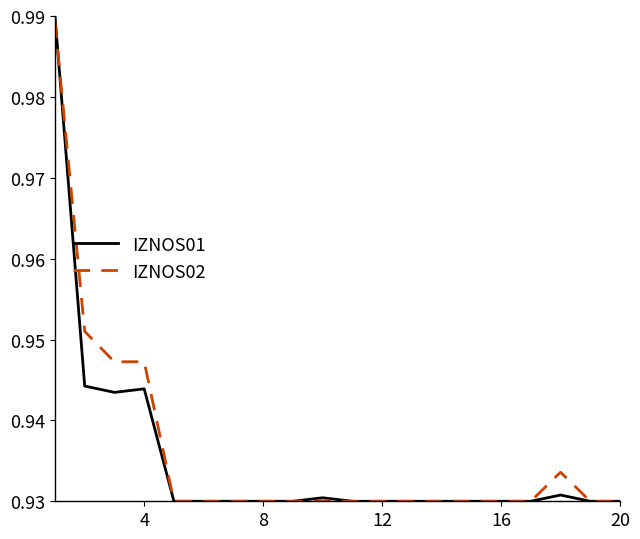

Rank the series by their average value, from highest to lowest.

IZNOS02, IZNOS01